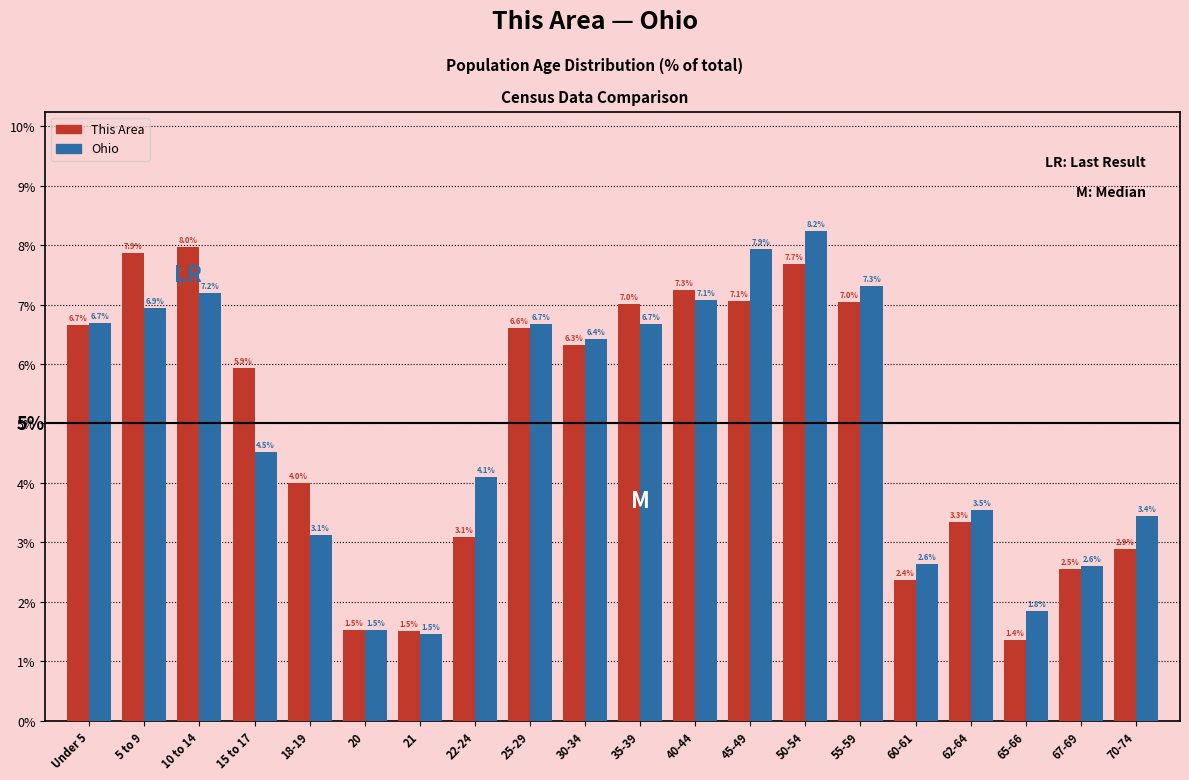

Reading right to left, transcribe all the data shown in this chart.

This Area: 2.9	2.5	1.4	3.3	2.4	7.0	7.7	7.1	7.3	7.0	6.3	6.6	3.1	1.5	1.5	4.0	5.9	8.0	7.9	6.7
Ohio: 3.4	2.6	1.8	3.5	2.6	7.3	8.2	7.9	7.1	6.7	6.4	6.7	4.1	1.5	1.5	3.1	4.5	7.2	6.9	6.7